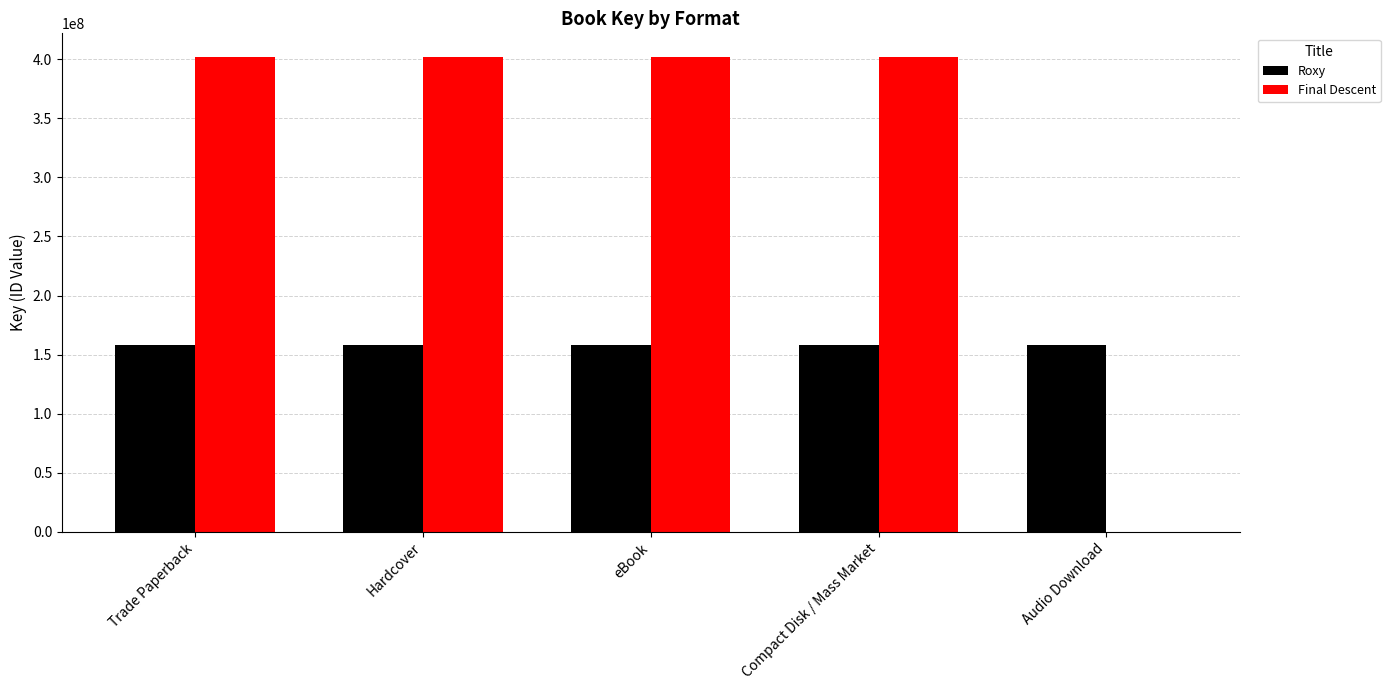

What is the maximum value for Roxy?

157902866